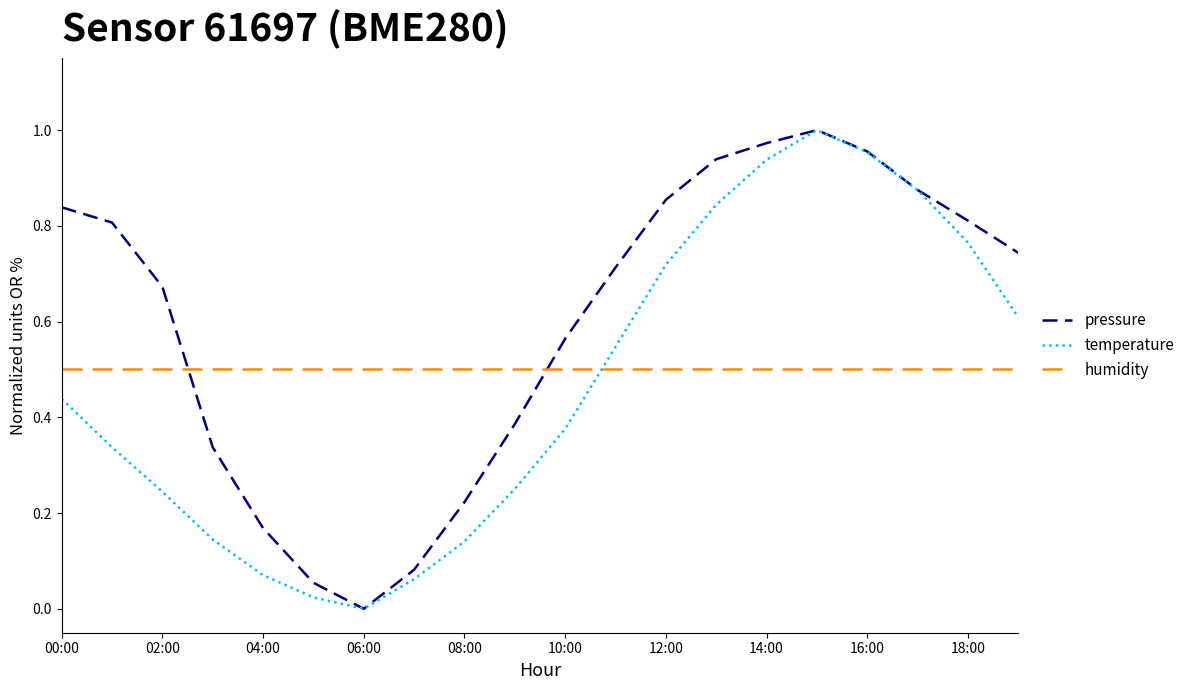

What is the sum of all temperature values?

9.3